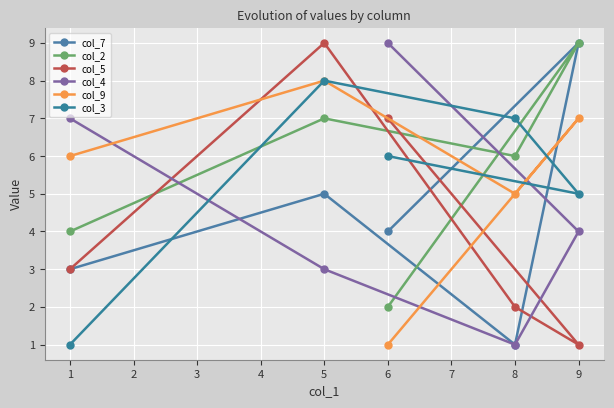

What are all the series names shown in the legend?

col_7, col_2, col_5, col_4, col_9, col_3